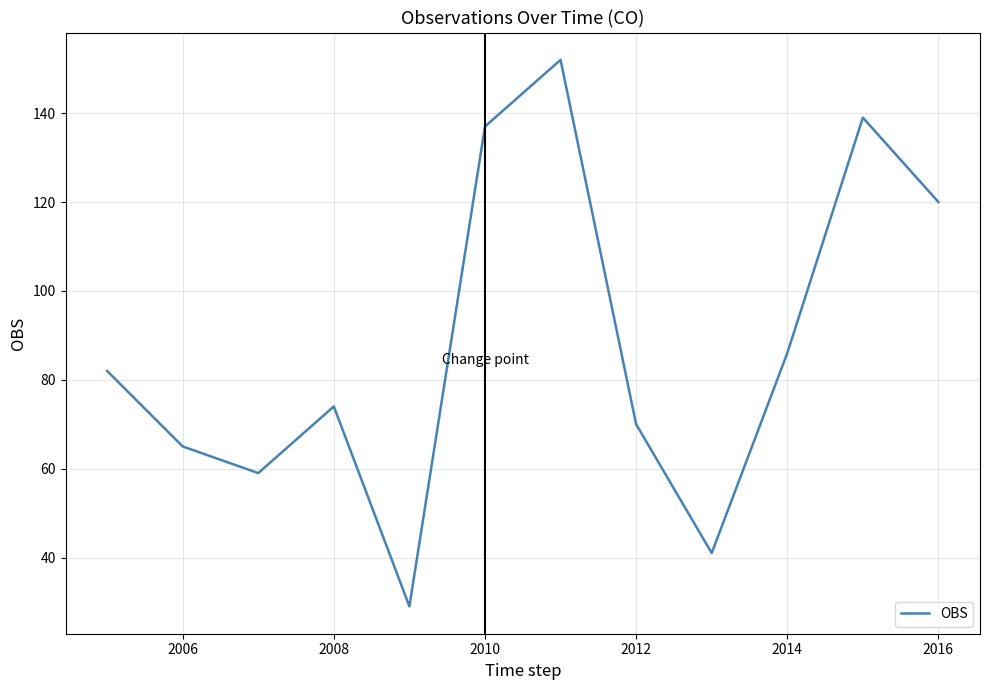

What is the difference between the maximum and minimum values?

123